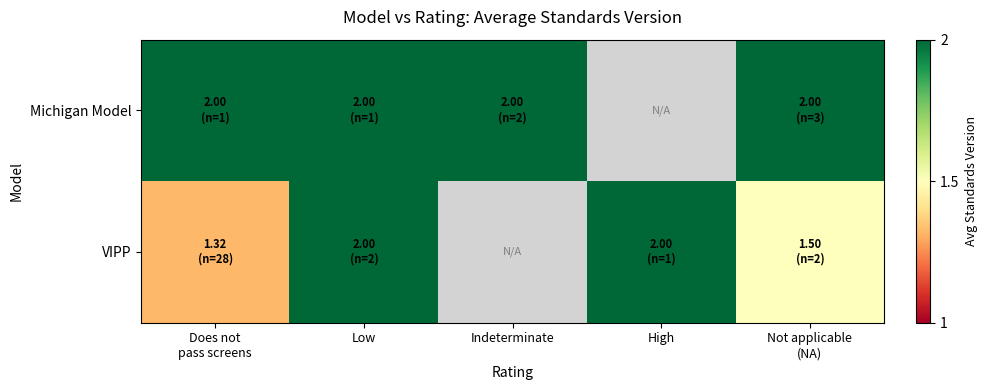

The value of VIPP at Low is 2.0. True or false?

True